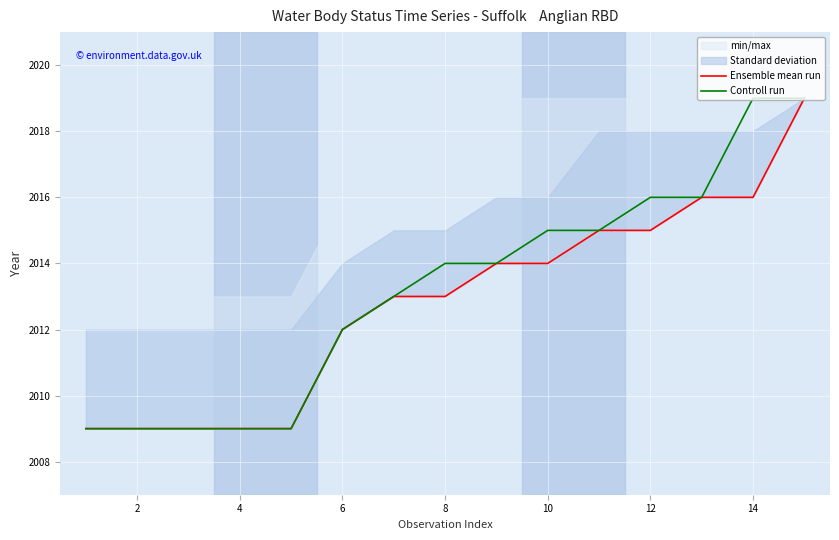

The value of Controll run at 4 is 2009. True or false?

True